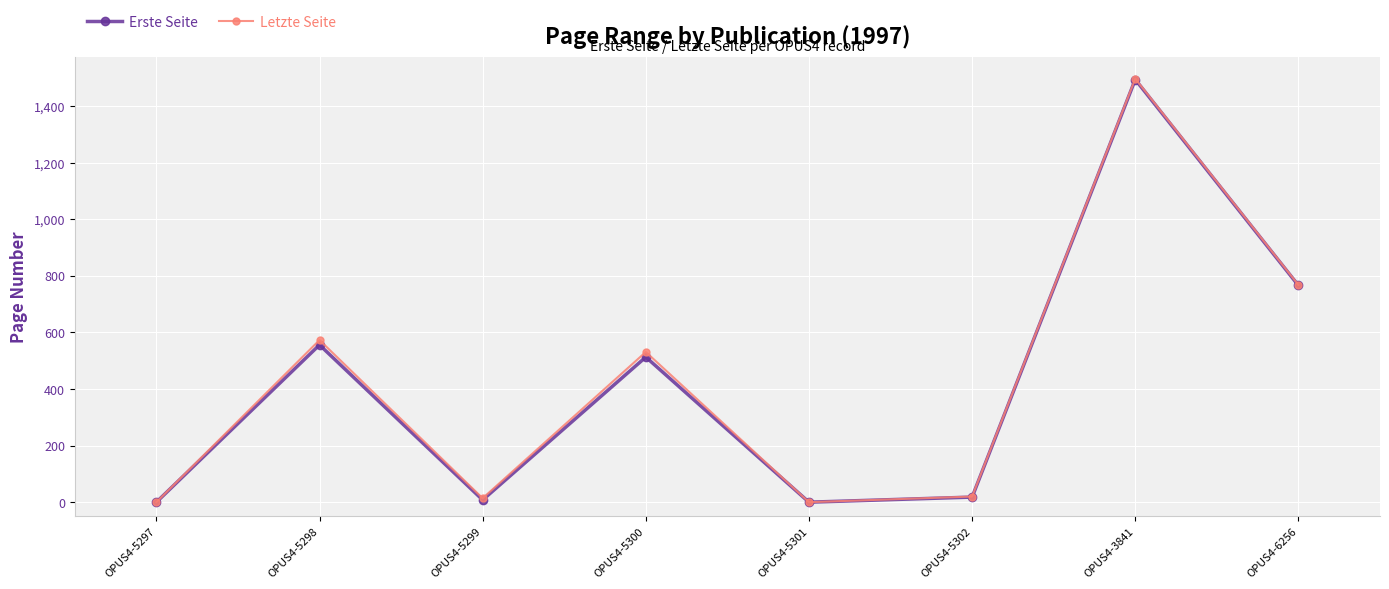

In Letzte Seite, how many points are lower than both neighbors (excluding endpoints)?

2